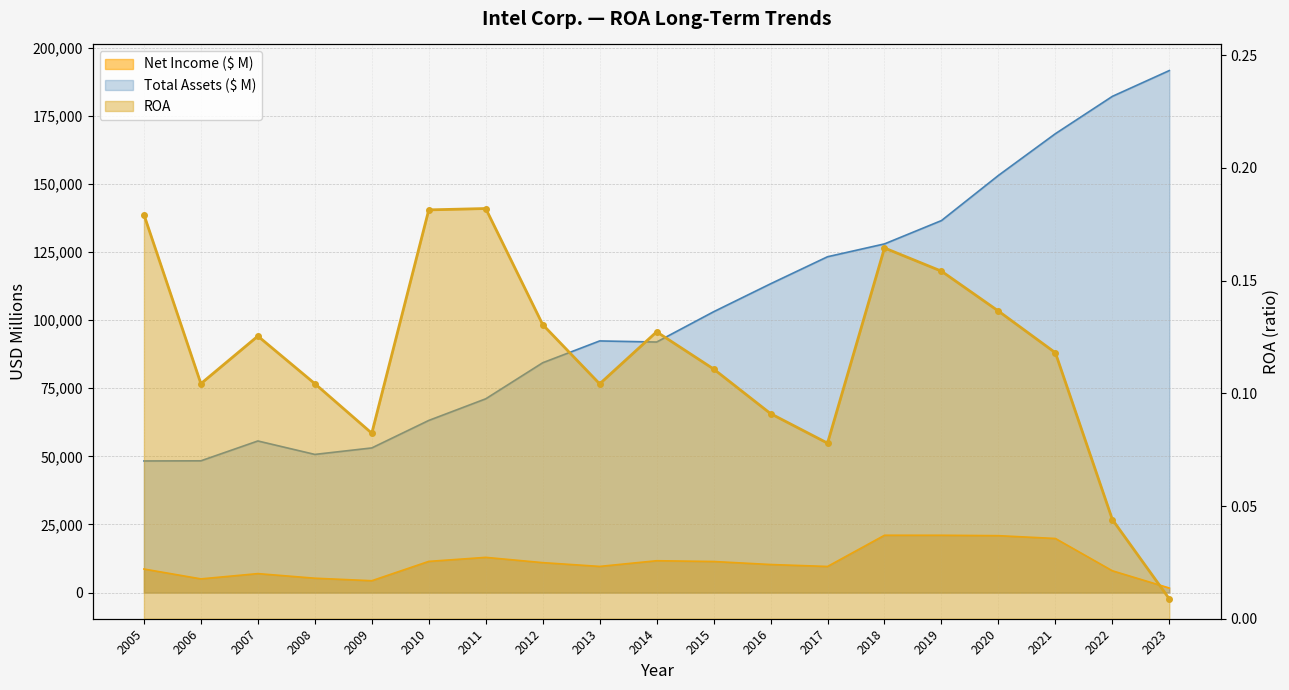

At which label is Total Assets ($ M) closest to 119943?

2017